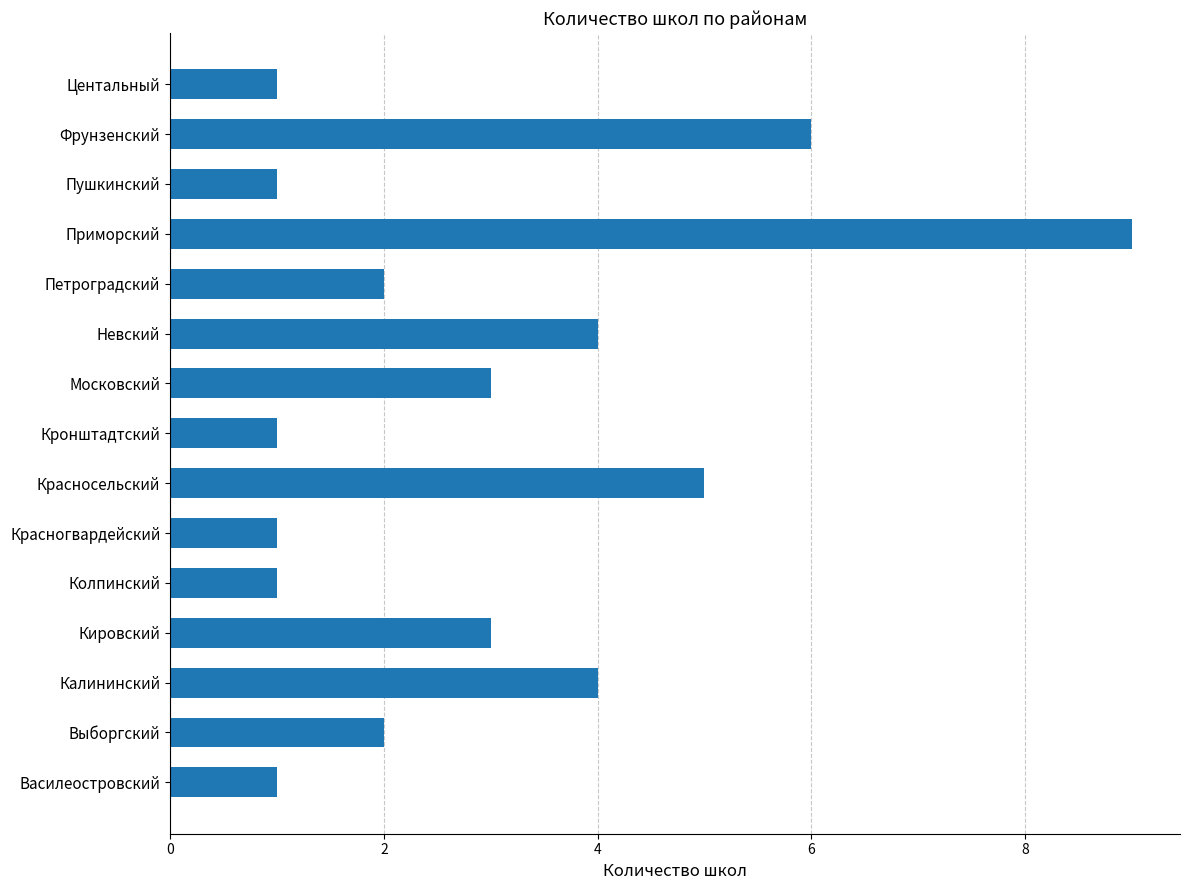

What is the greatest value displayed?

9